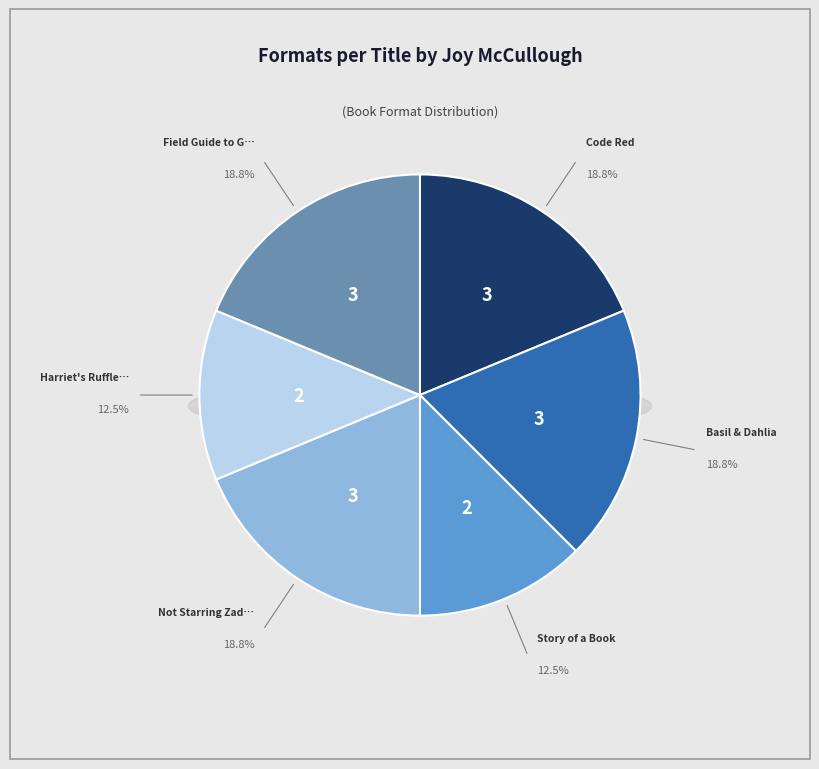

To the nearest percent, what is the difference between the largest and smallest slice percentages?

6%